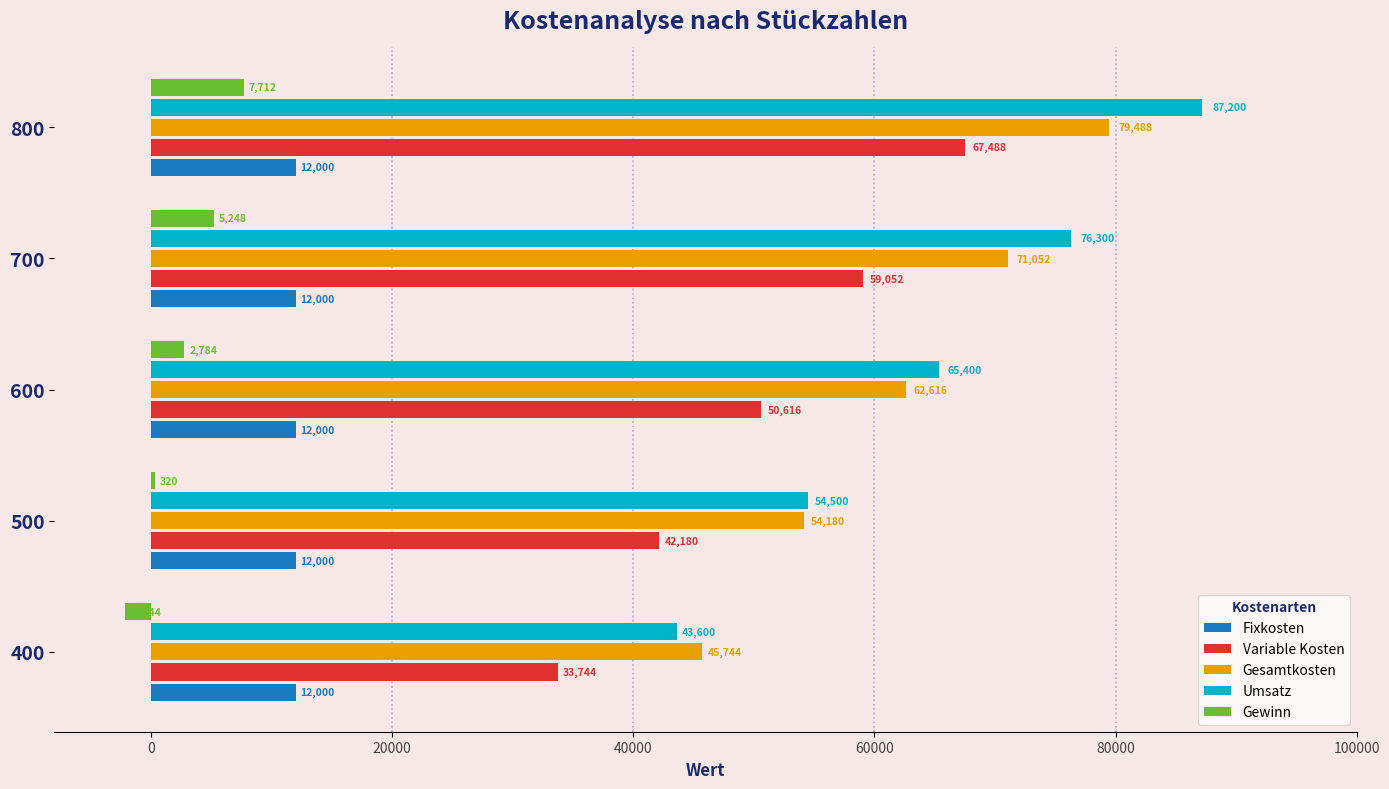

Is the value of Gesamtkosten at 700 greater than the value of Gewinn at 700?

Yes